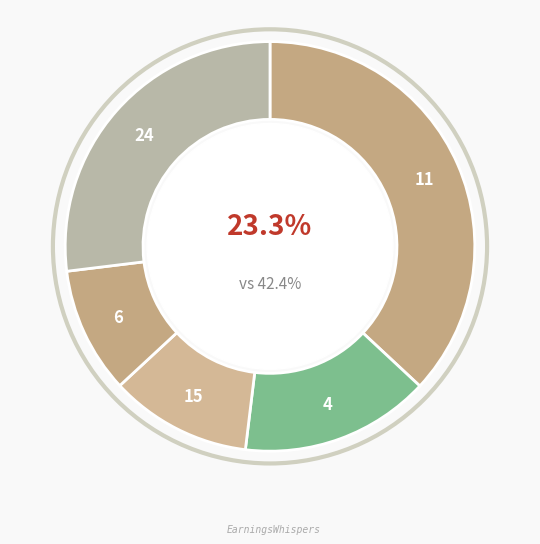

What is the total percentage of Komponen Instalasi and Bahan Bacaan?

0.2%